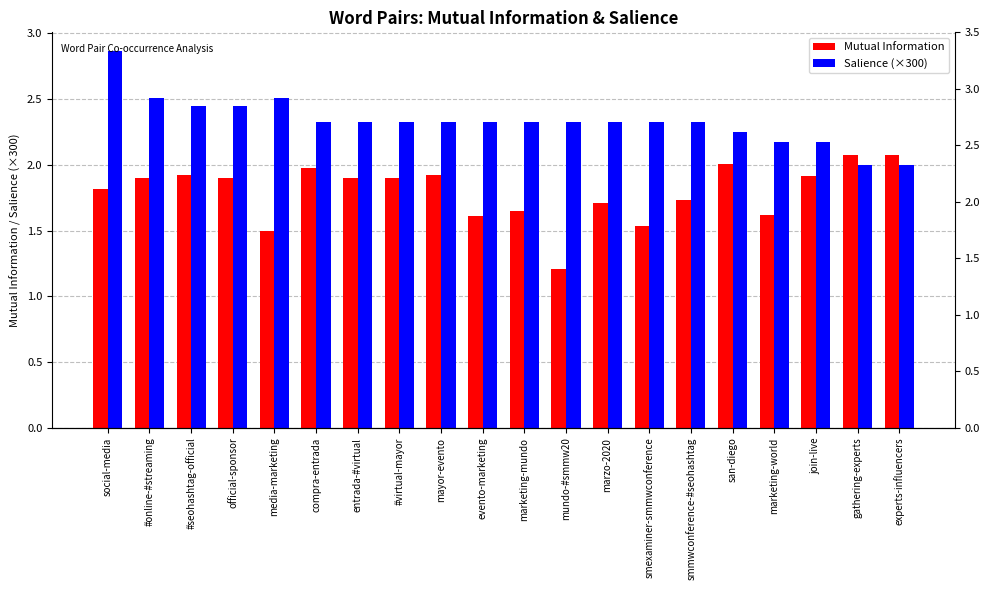

What is the spread (max minus min) of values at gathering-experts?

0.1